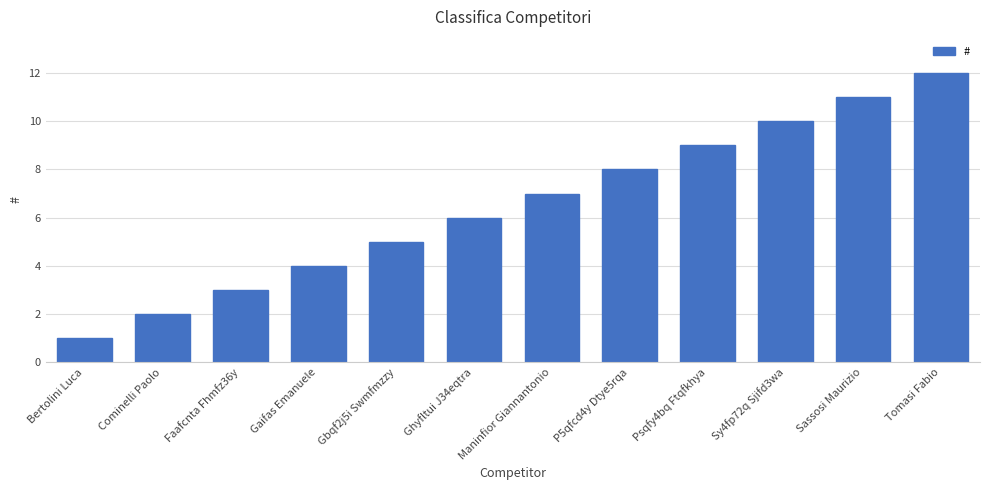

At which category does the chart reach its minimum across all series?

Bertolini Luca